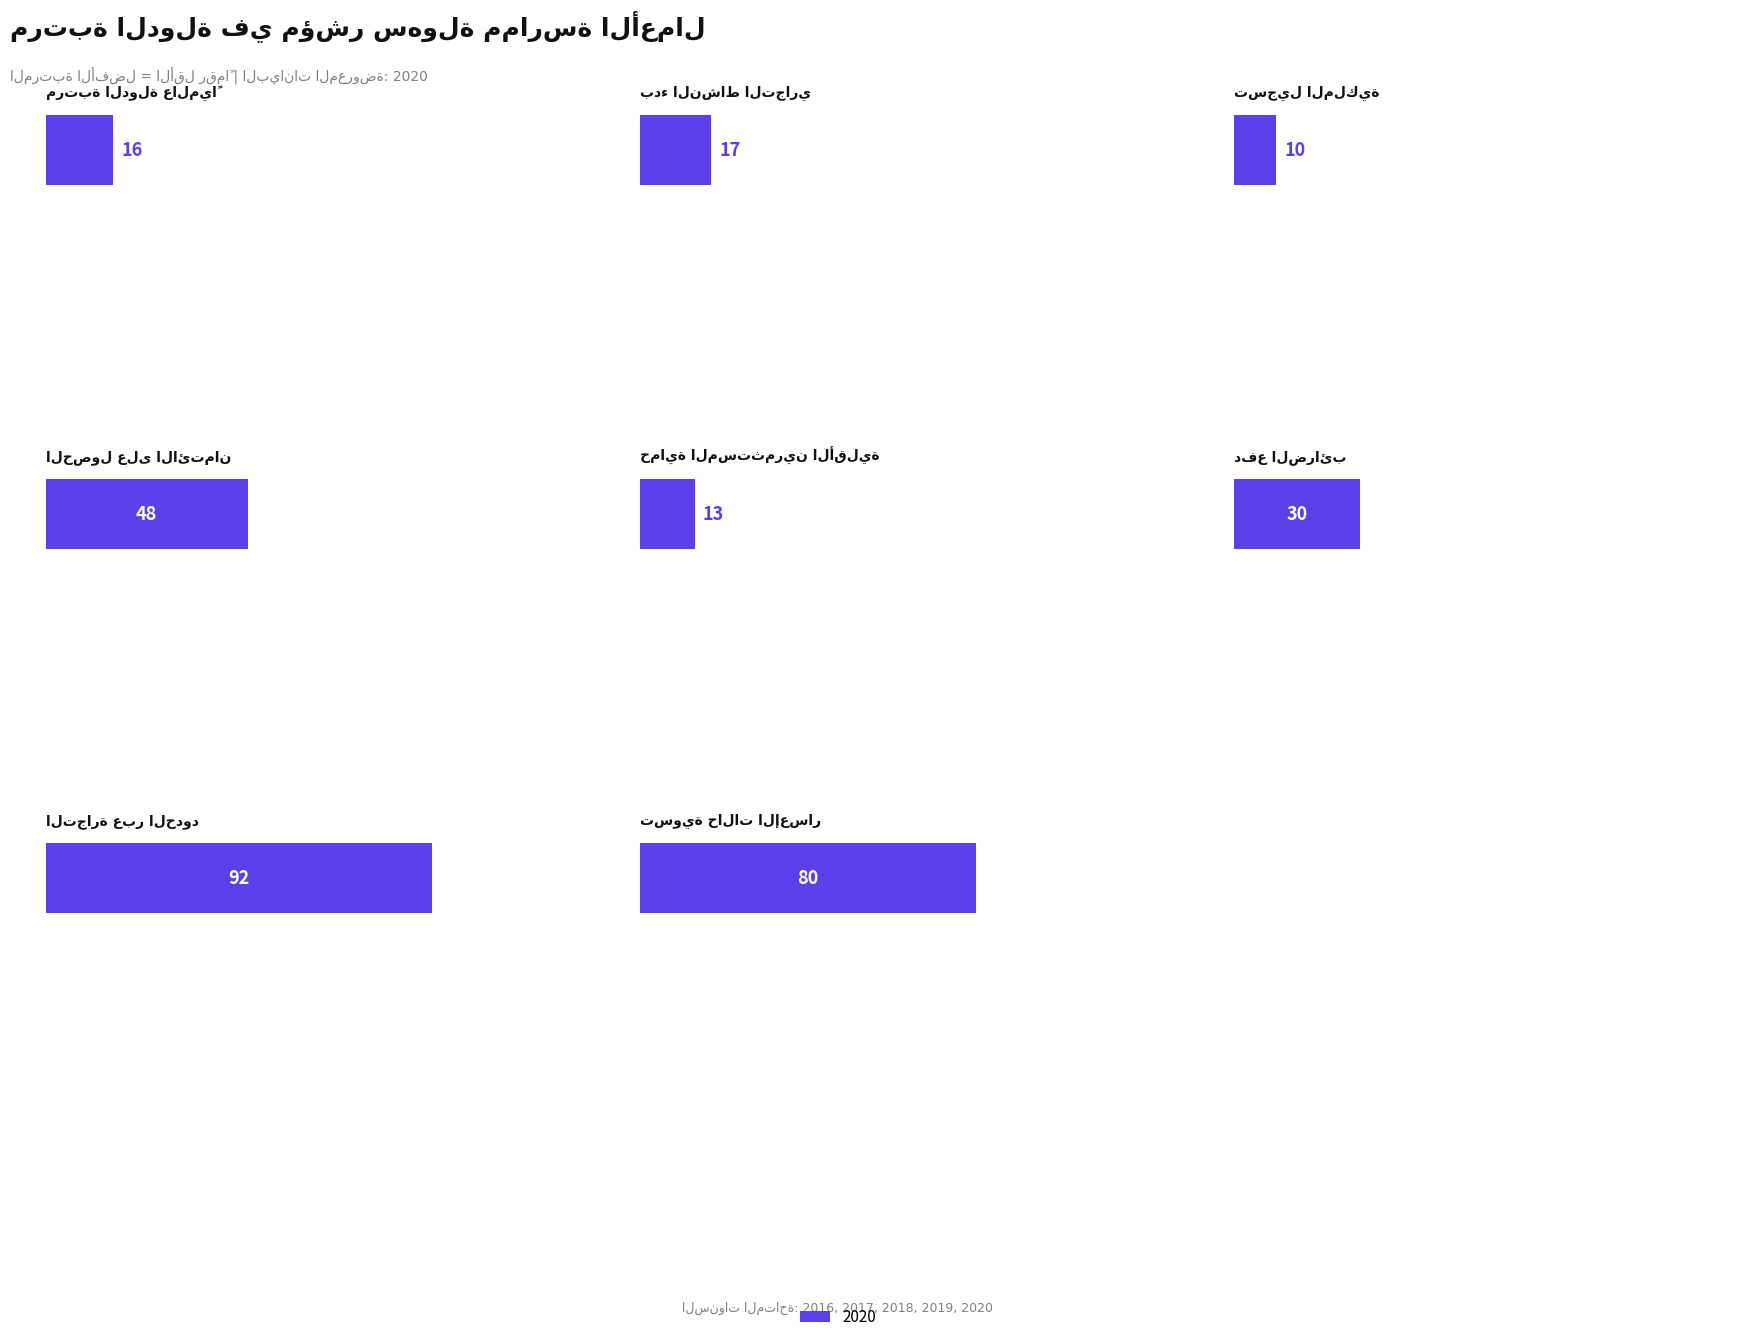

What is the difference between the maximum and minimum values in the 2020 series?

82